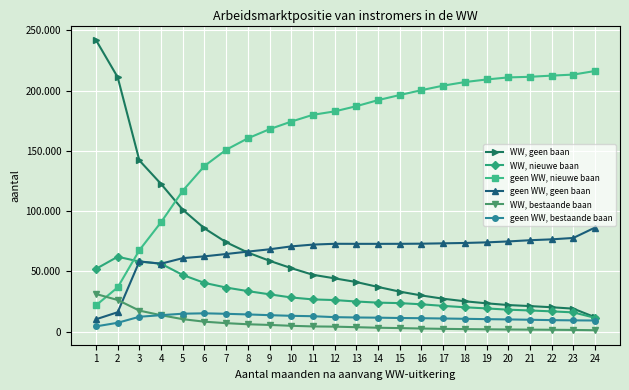

What is the sum of the geen WW, nieuwe baan values at 24 and 3?

283890